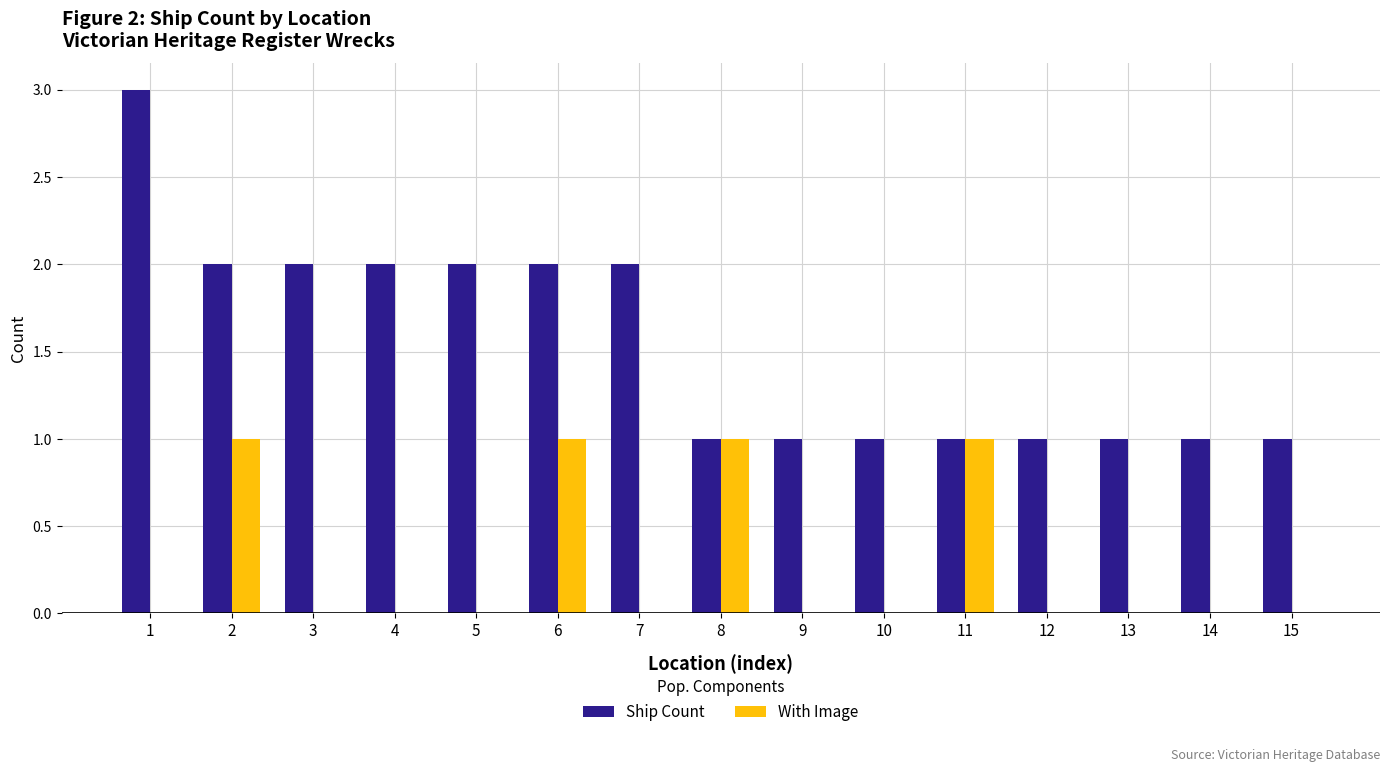

Which series changed the most between 10 and 11?

With Image